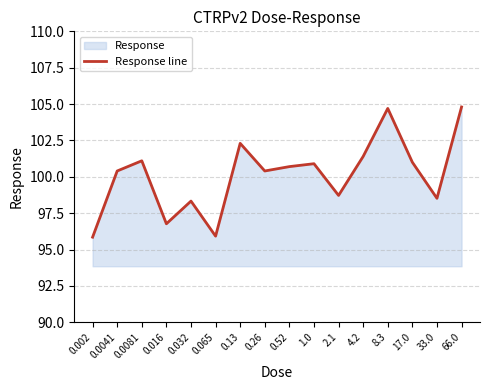

How many interior local peaks (higher than both neighbors) does the data have?

5